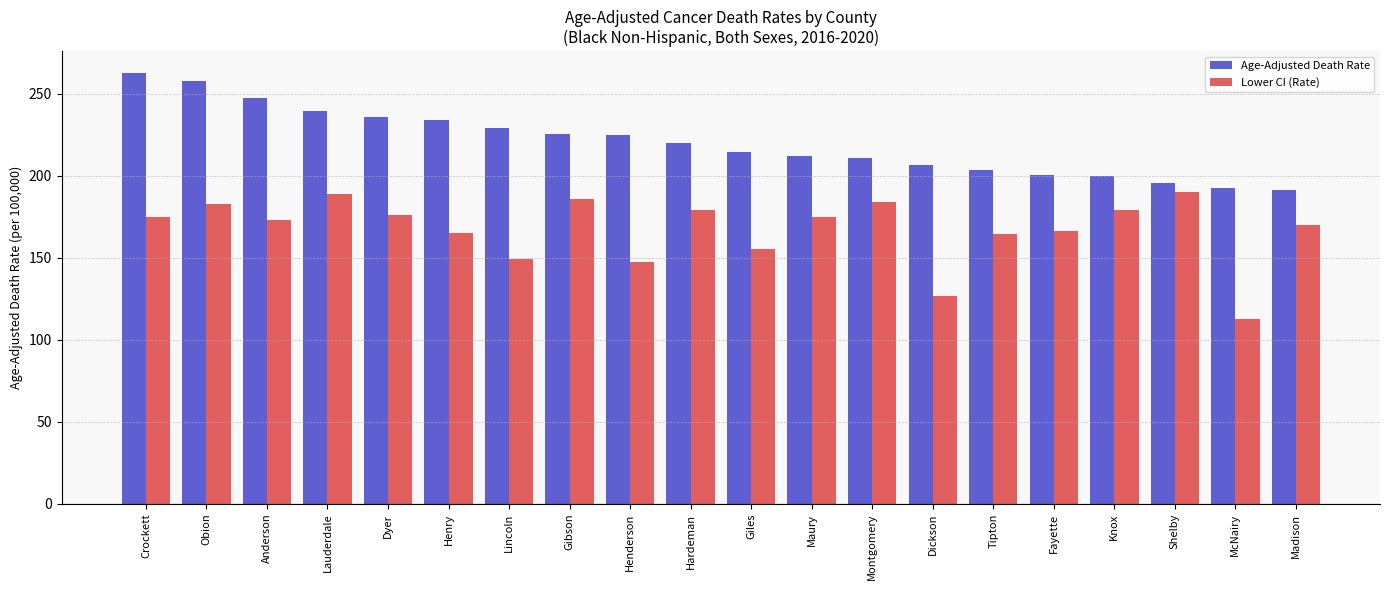

The value of Age-Adjusted Death Rate at Lauderdale is 239.1. True or false?

True